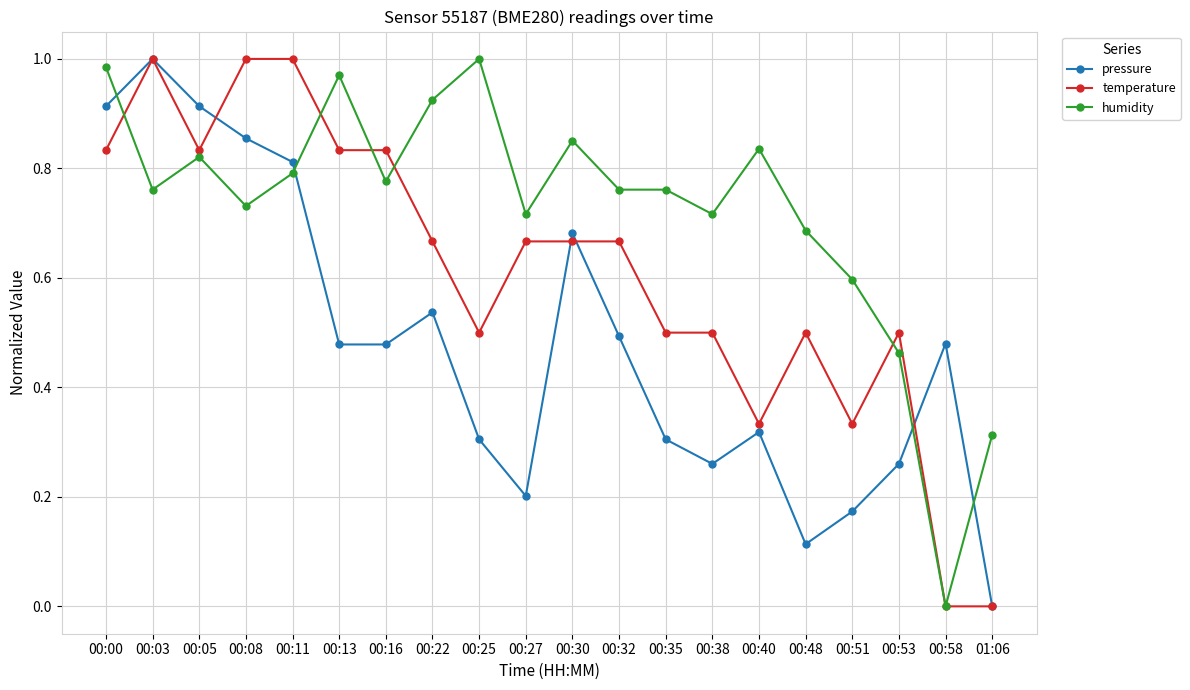

Is it true that humidity equals 0.8 at 00:05?

True